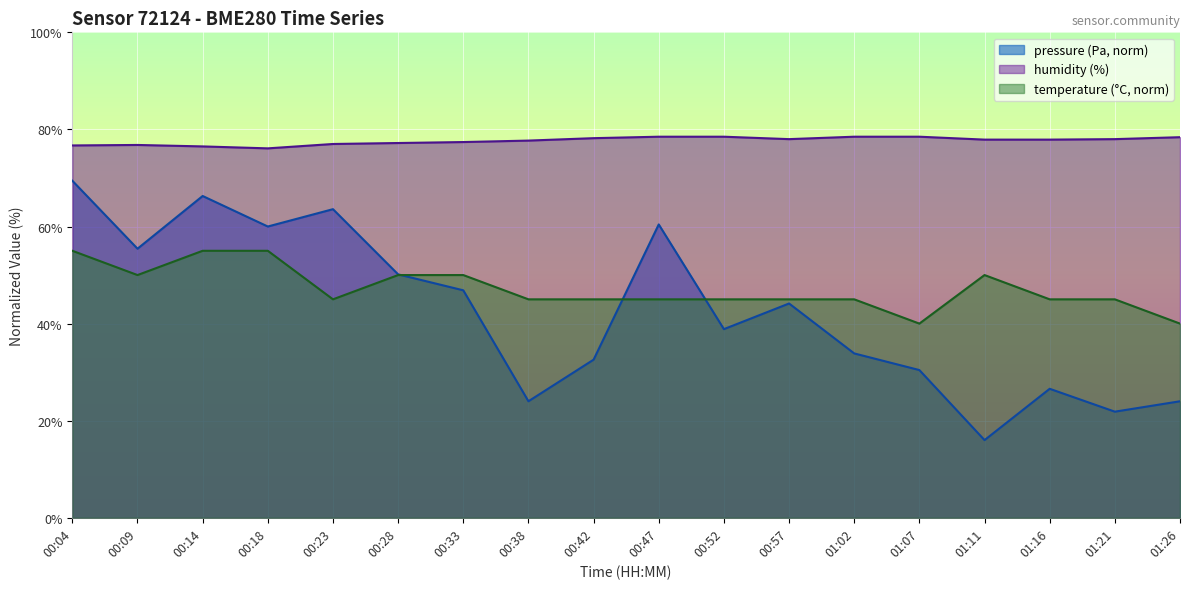

Reading left to right, list all the values displayed in this chart.

pressure: 00:04=69.4	00:09=55.4	00:14=66.3	00:18=60.0	00:23=63.6	00:28=50.1	00:33=46.9	00:38=24.0	00:42=32.6	00:47=60.4	00:52=38.9	00:57=44.1	01:02=33.9	01:07=30.4	01:11=16.0	01:16=26.6	01:21=21.9	01:26=24.0
humidity: 00:04=76.7	00:09=76.8	00:14=76.5	00:18=76.1	00:23=77.0	00:28=77.2	00:33=77.4	00:38=77.7	00:42=78.2	00:47=78.5	00:52=78.5	00:57=78.0	01:02=78.5	01:07=78.5	01:11=77.9	01:16=77.9	01:21=78.0	01:26=78.4
temperature: 00:04=55.0	00:09=50.0	00:14=55.0	00:18=55.0	00:23=45.0	00:28=50.0	00:33=50.0	00:38=45.0	00:42=45.0	00:47=45.0	00:52=45.0	00:57=45.0	01:02=45.0	01:07=40.0	01:11=50.0	01:16=45.0	01:21=45.0	01:26=40.0